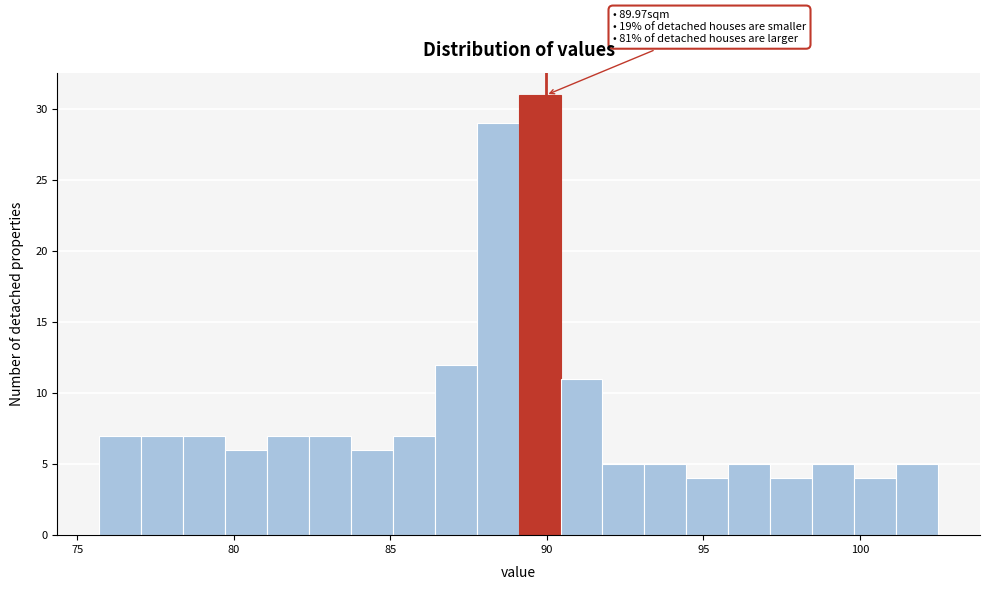

Read against the x-axis, roughly where is the centre of the tallest bar?

90.0